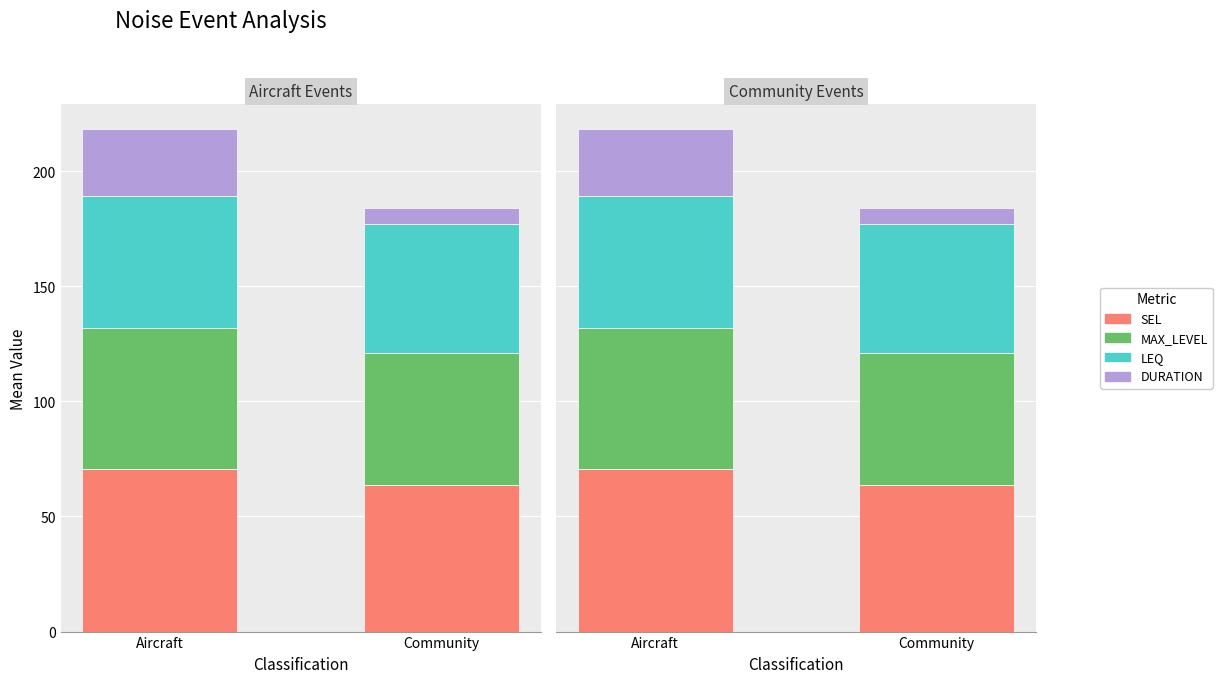

What are all the series names shown in the legend?

SEL, MAX_LEVEL, LEQ, DURATION